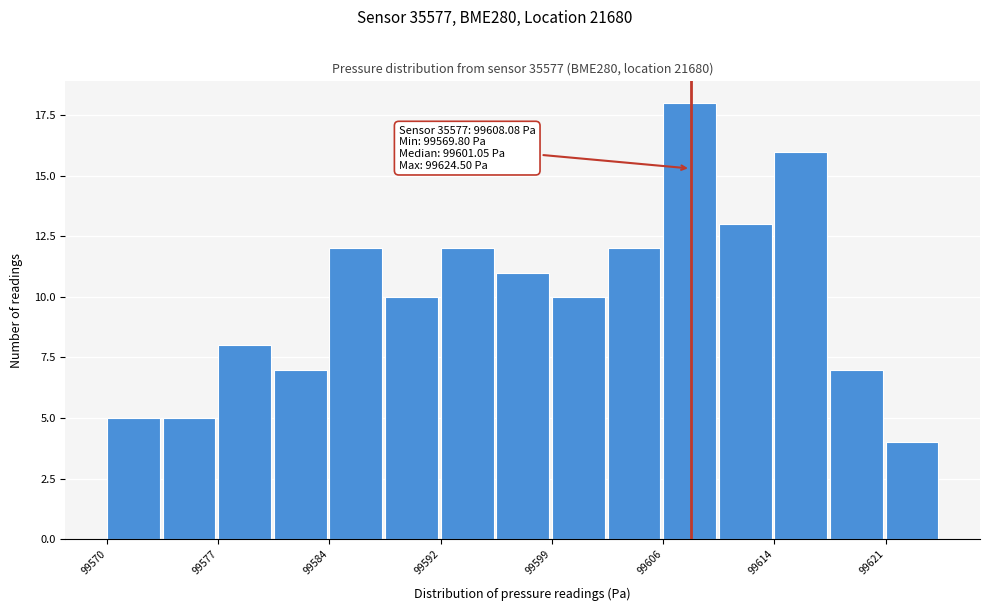

Around what value on the x-axis is the tallest bar? Give the approximate position of its centre, as read against the axis.

99608